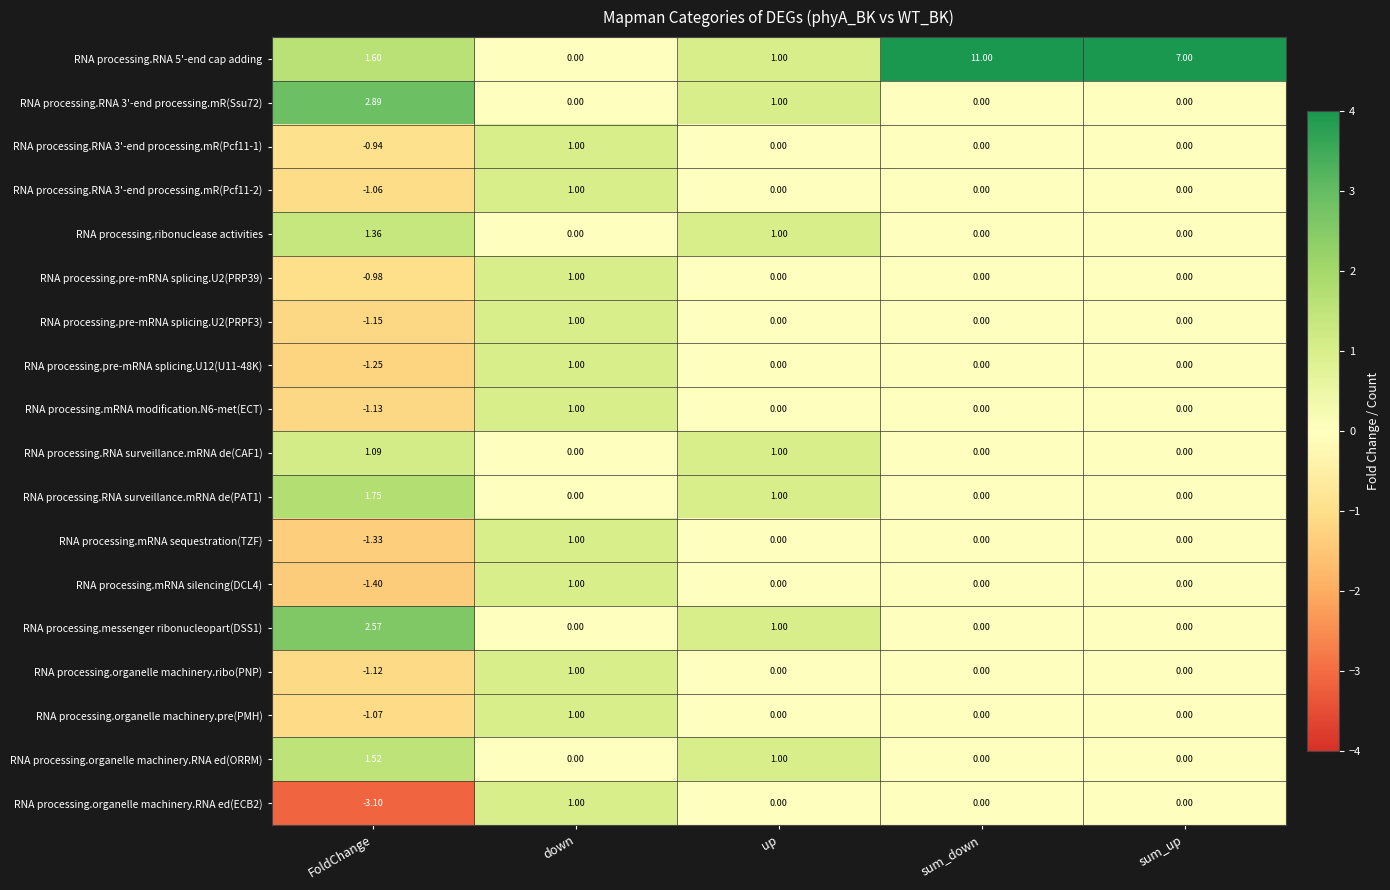

At which label does RNA processing.organelle machinery.ribo(PNP) first exceed 0?

down